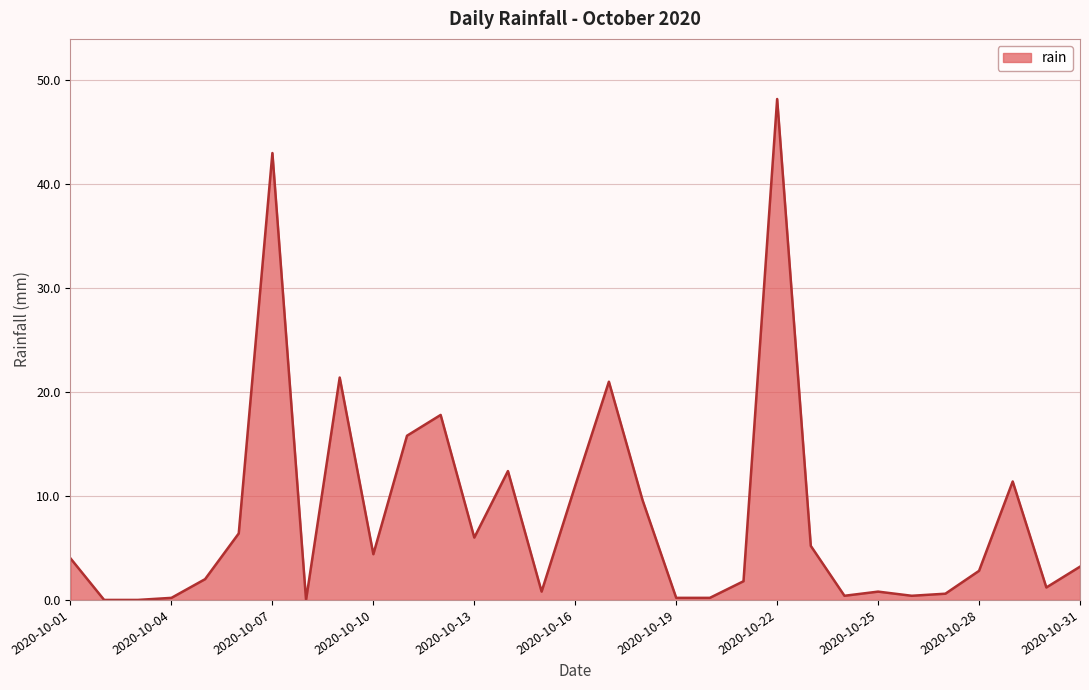

What is the maximum value shown in the chart?

48.2